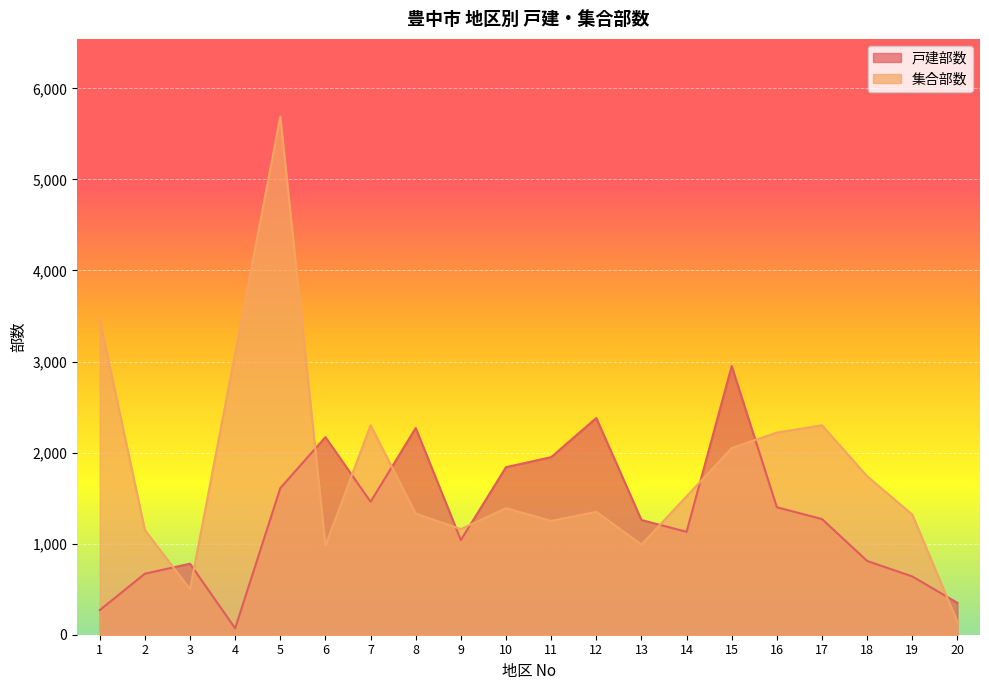

What is the value of the 戸建部数 point at the 14th from the left?

1130